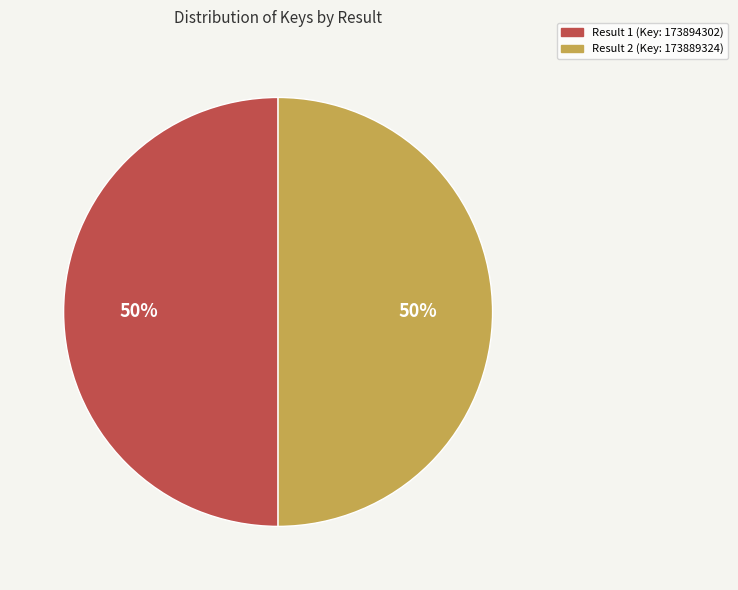

To the nearest percent, what percentage of the pie is Result 1?

50%